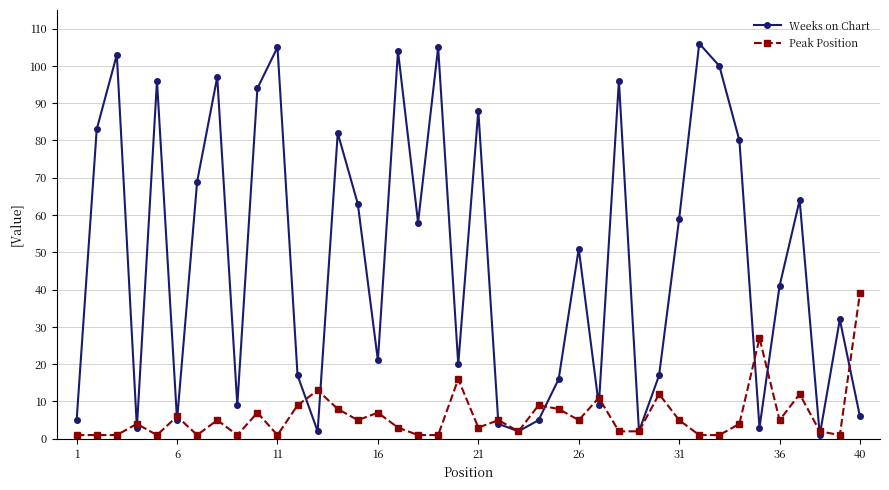

Does the chart display data point markers on the line(s)?

Yes